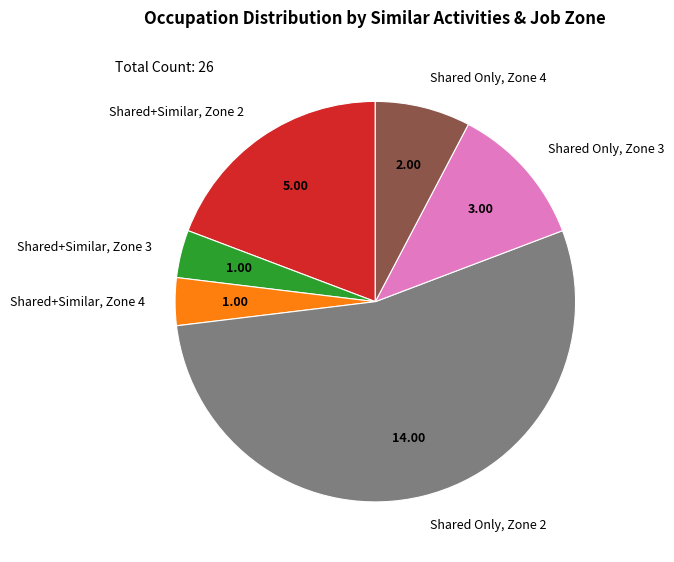

Between Shared+Similar, Zone 3 and Shared Only, Zone 2, which is larger?

Shared Only, Zone 2